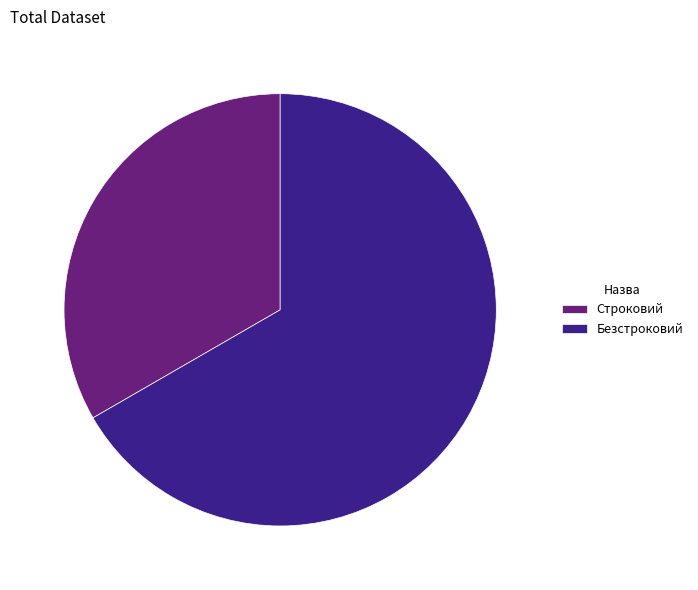

How many slices are in this pie chart?

2